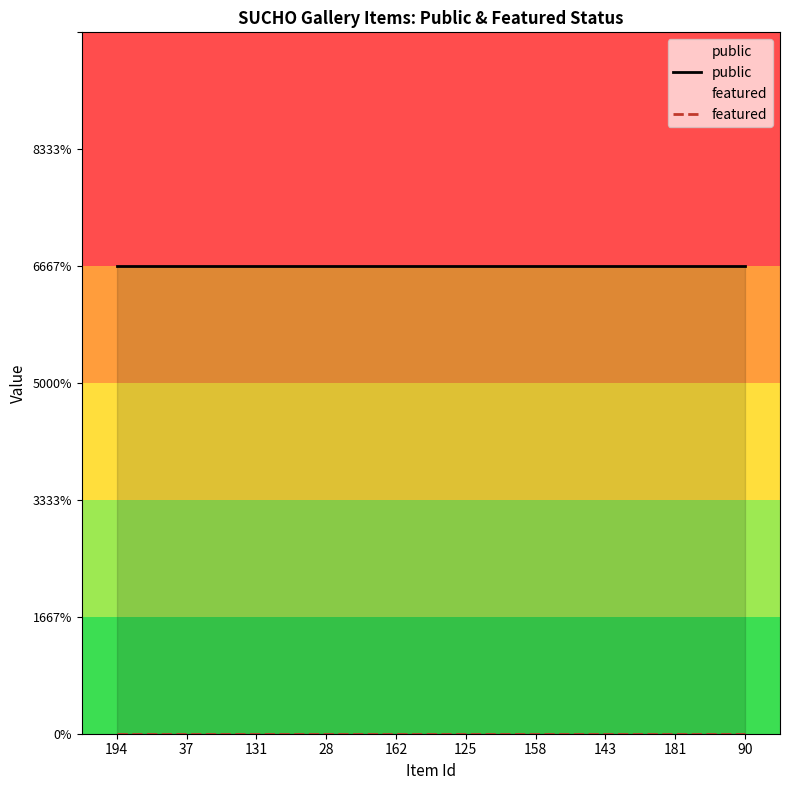

Which series has the largest total across all categories?

public